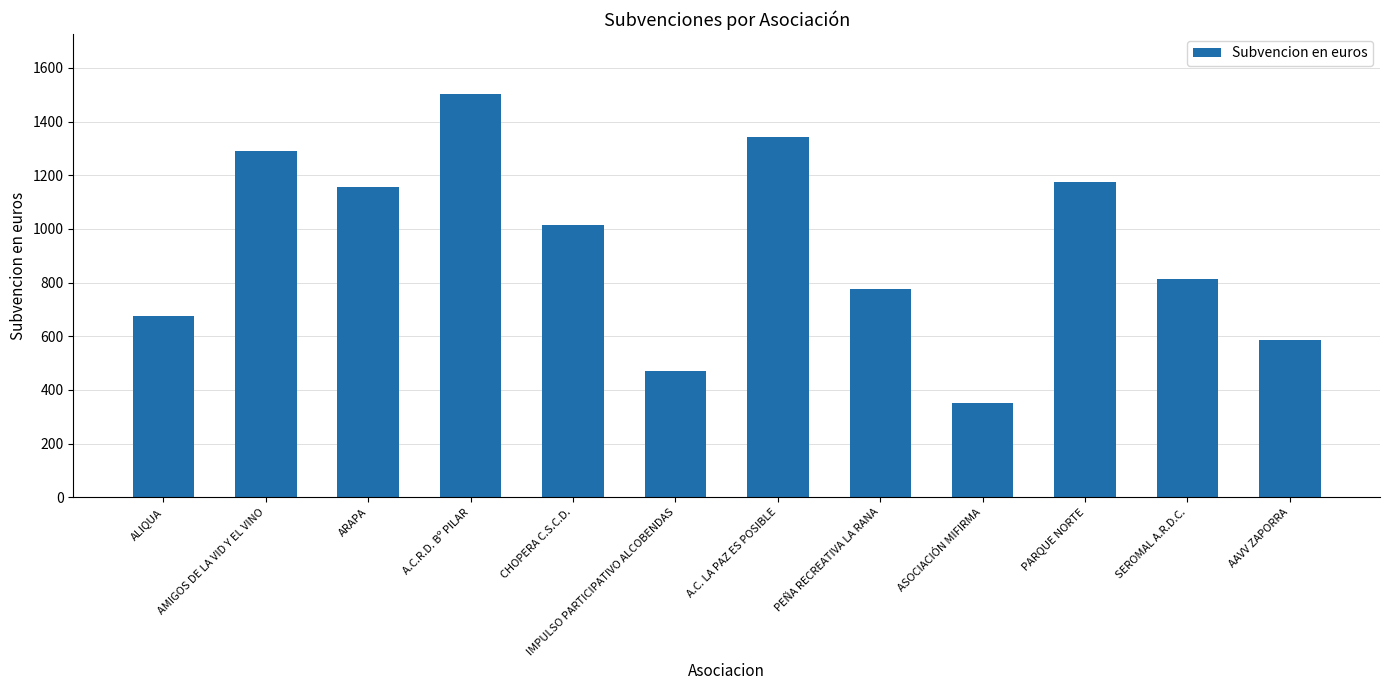

Reading right to left, transcribe all the data shown in this chart.

AAVV ZAPORRA=585.0	SEROMAL A.R.D.C.=813.9	PARQUE NORTE=1175.7	ASOCIACIÓN MIFIRMA=350.0	PEÑA RECREATIVA LA RANA=777.8	A.C. LA PAZ ES POSIBLE=1342.0	IMPULSO PARTICIPATIVO ALCOBENDAS=470.0	CHOPERA C.S.C.D.=1012.9	A.C.R.D. Bº PILAR=1501.2	ARAPA=1157.6	AMIGOS DE LA VID Y EL VINO=1290.0	ALIQUA=677.0